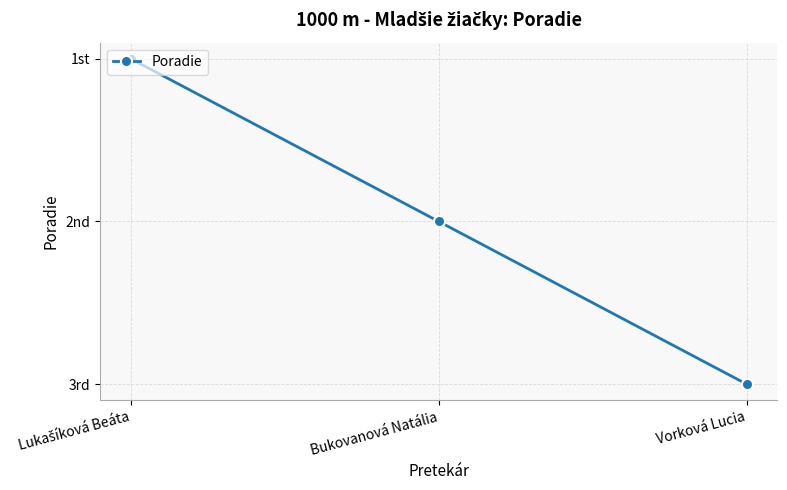

Is this an area chart (filled region under the line)?

No